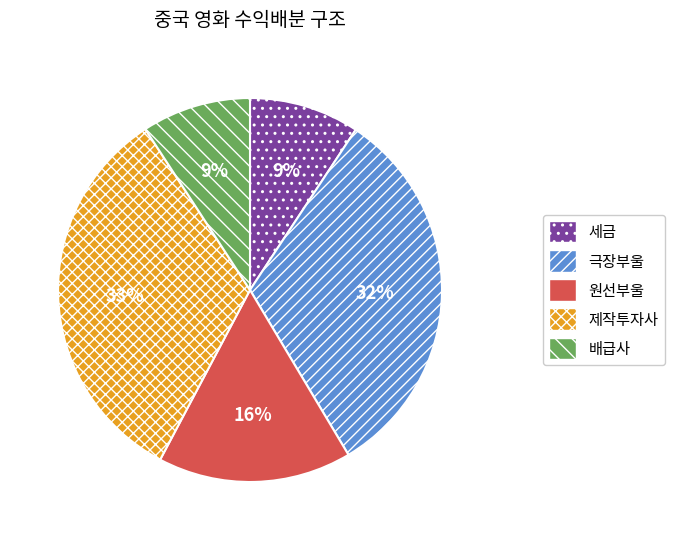

To the nearest percent, what percentage of the pie is 배급사?

9%